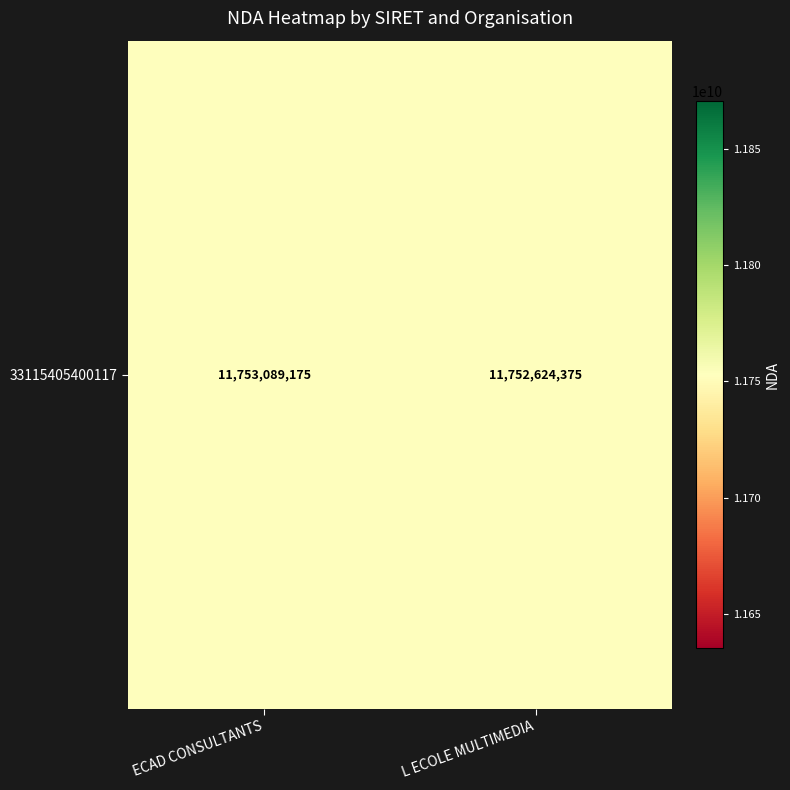

Reading right to left, extract all data points from this chart.

11752624375	11753089175